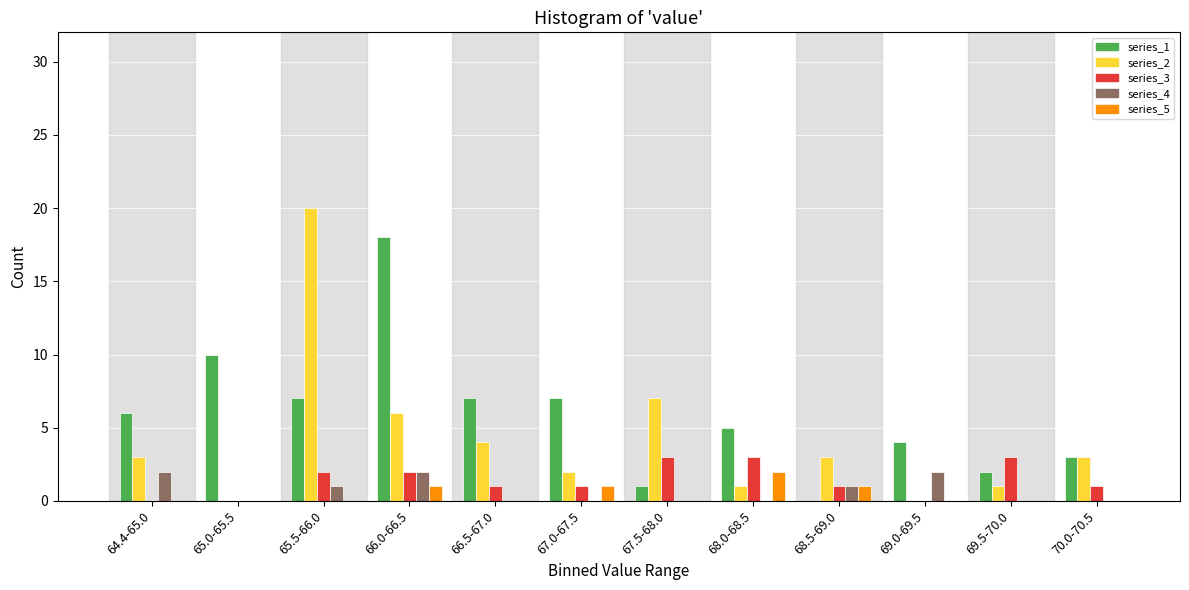

The series_1 series shows 5 at 70.0-70.5. True or false?

False